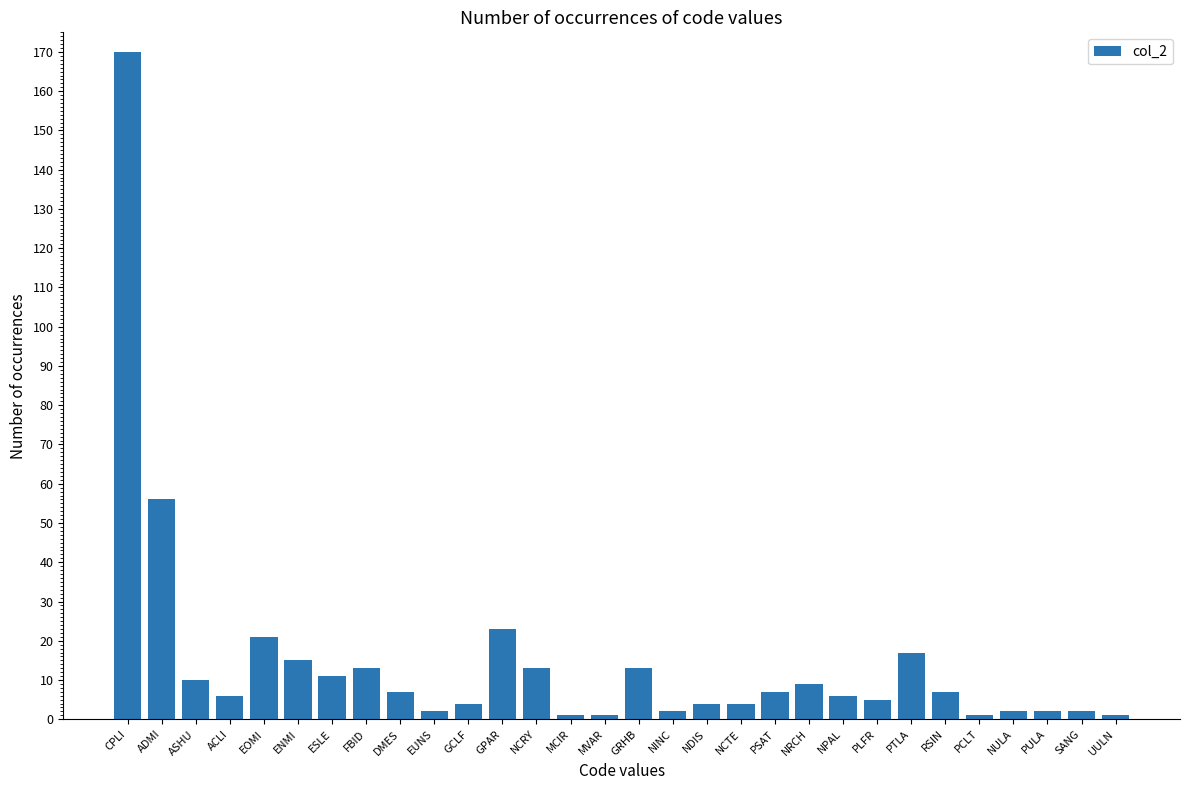

Read the value at NCTE, to the nearest 5.

5